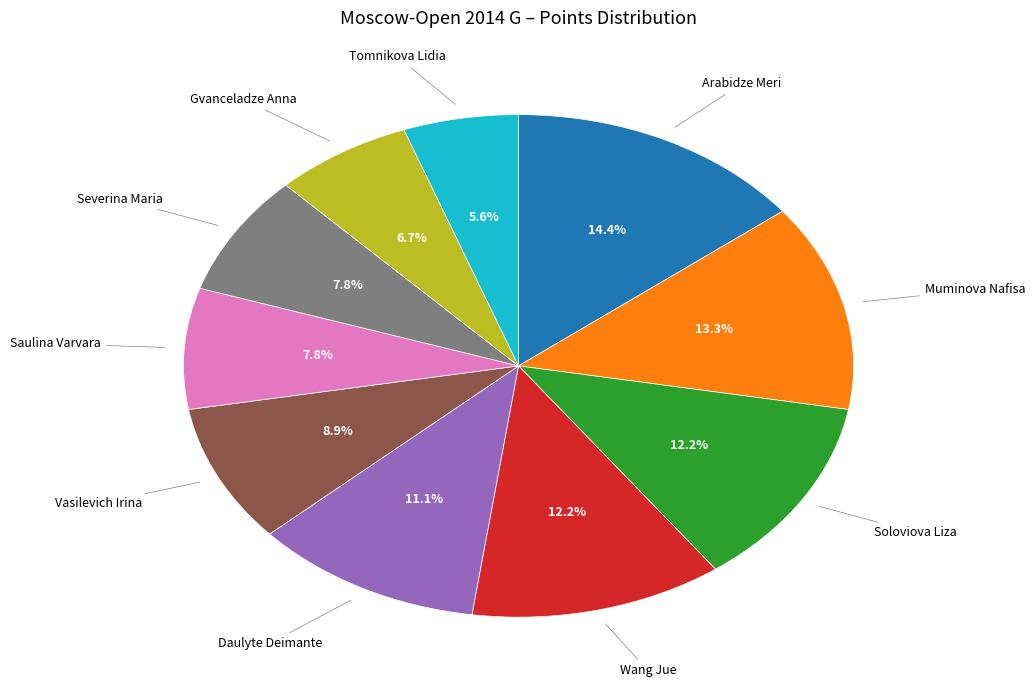

Is there any slice that represents more than half of the pie?

No